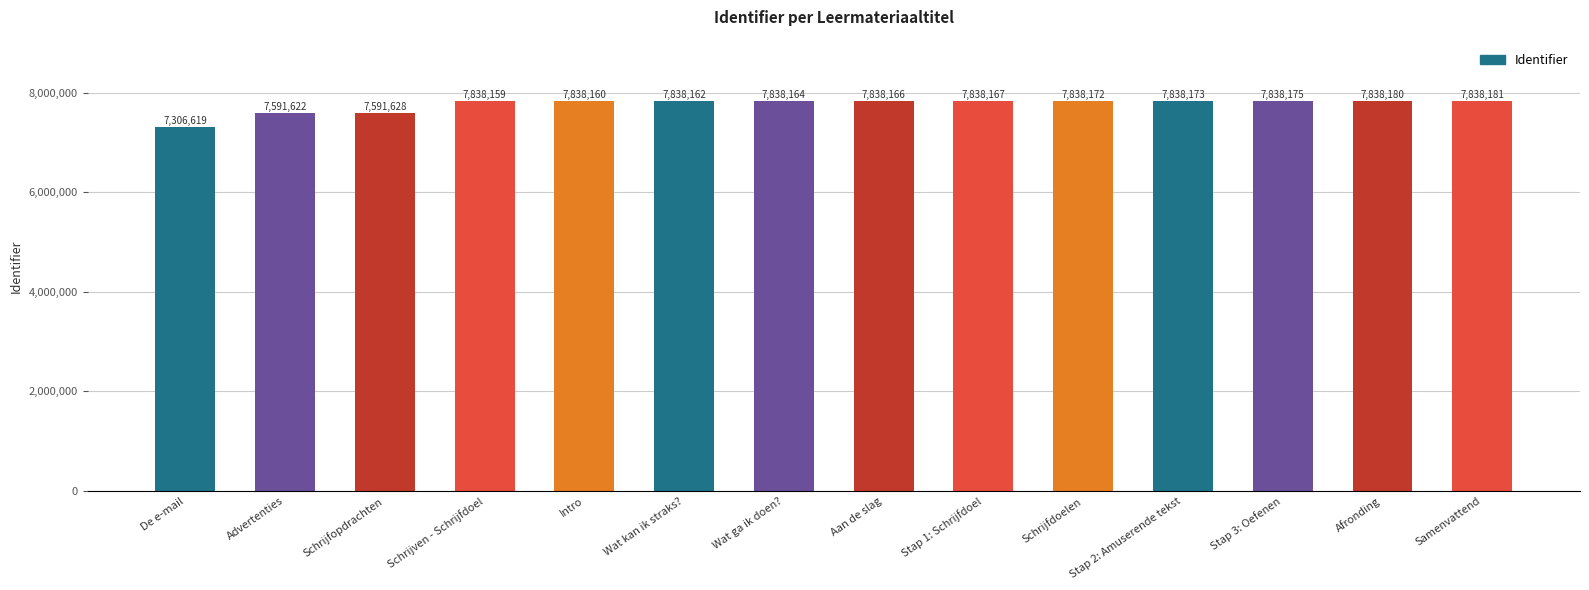

True or false: the data shows 7838164 at Wat ga ik doen?.

True